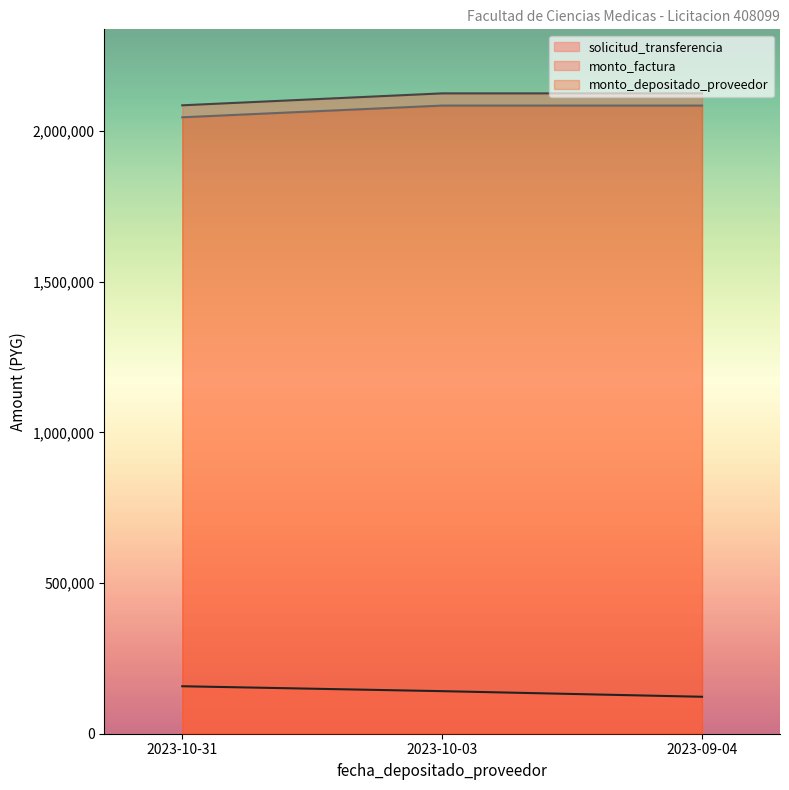

Reading left to right, what are all the values shown in this chart?

solicitud_transferencia: 157562	141274	122657
monto_factura: 2085600	2125200	2125200
monto_depositado_proveedor: 2045875	2084720	2084720